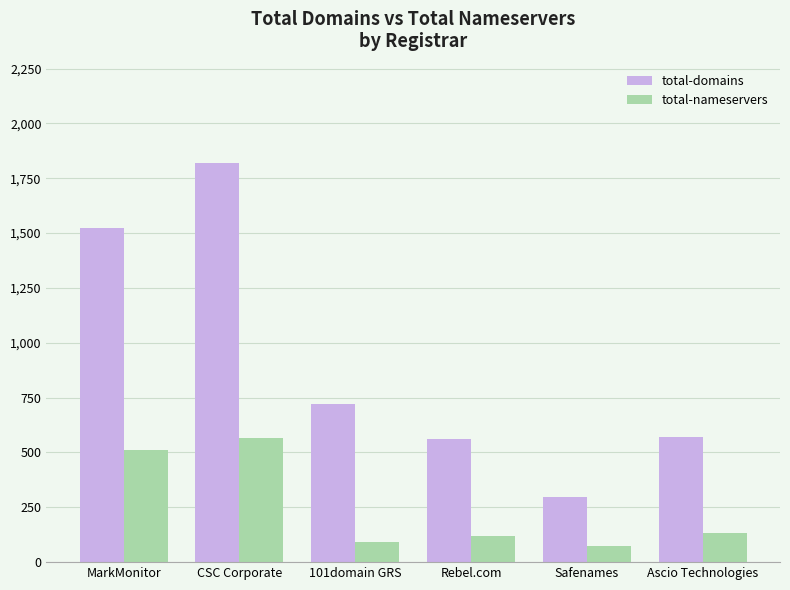

What position from the right is Rebel.com?

3